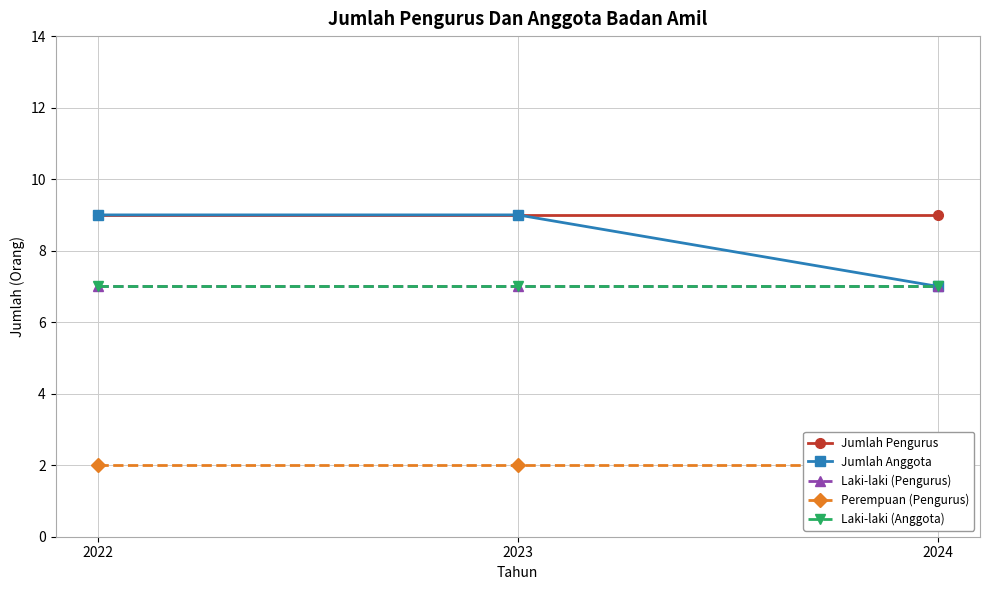

At which label is Perempuan (Pengurus) closest to 2?

2022